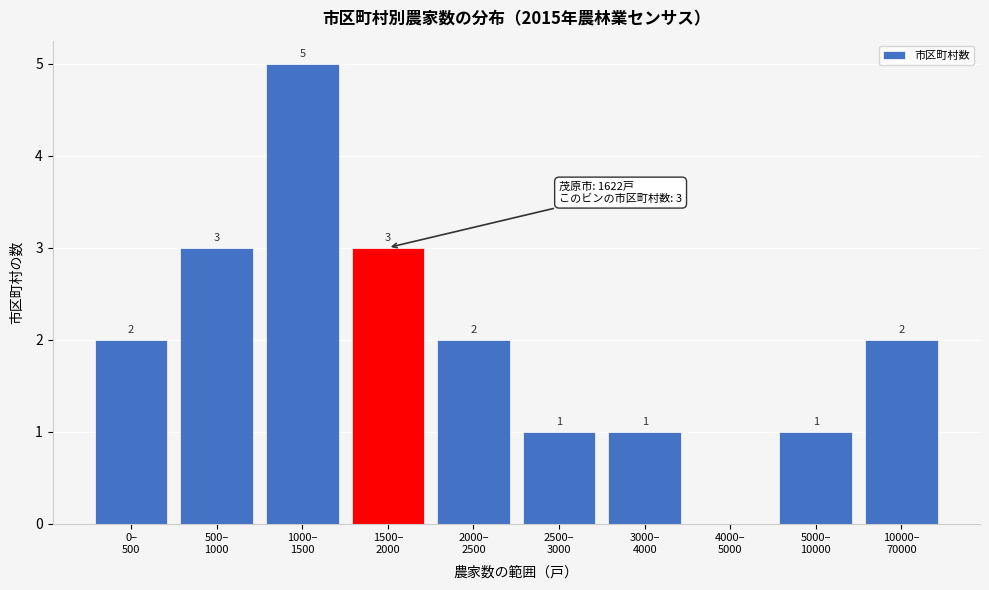

How many values are between 1 and 3?

8